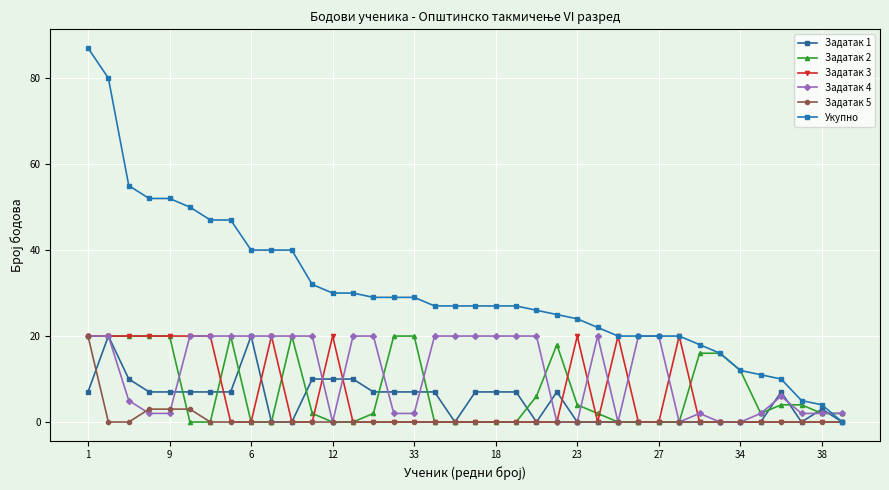

How many lines are shown in the chart?

6